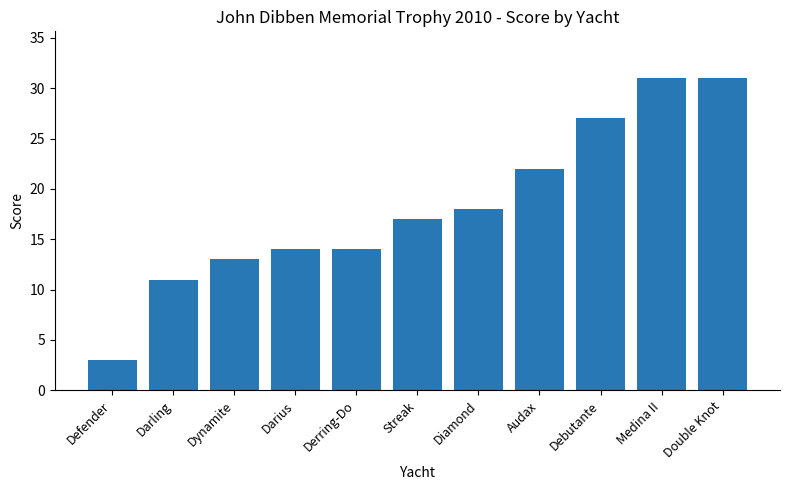

What is the approximate value at Debutante, to the nearest 10?

30